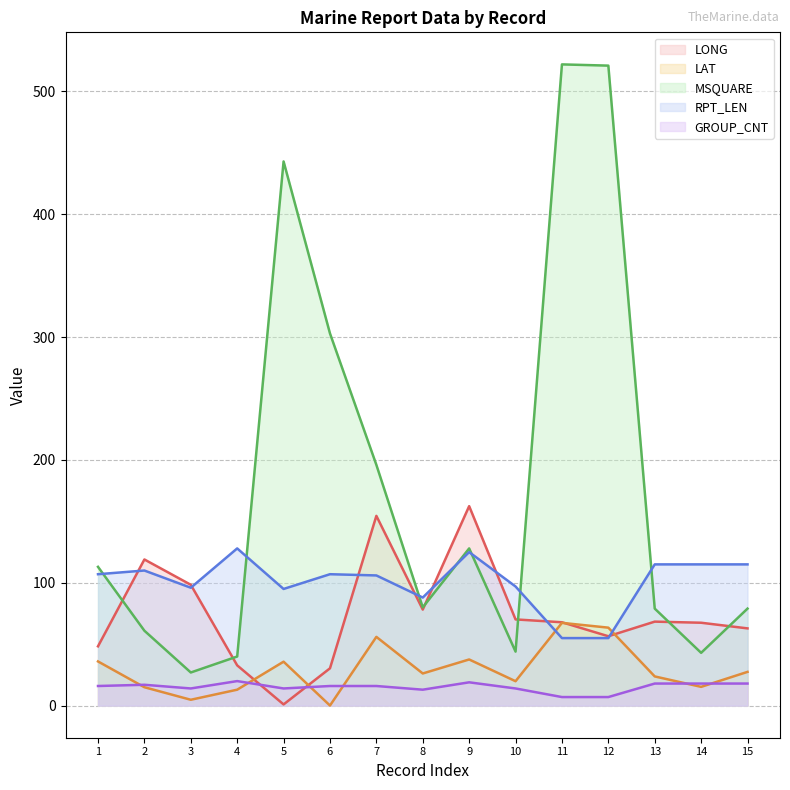

The value of RPT_LEN at 1 is 107.0. True or false?

True